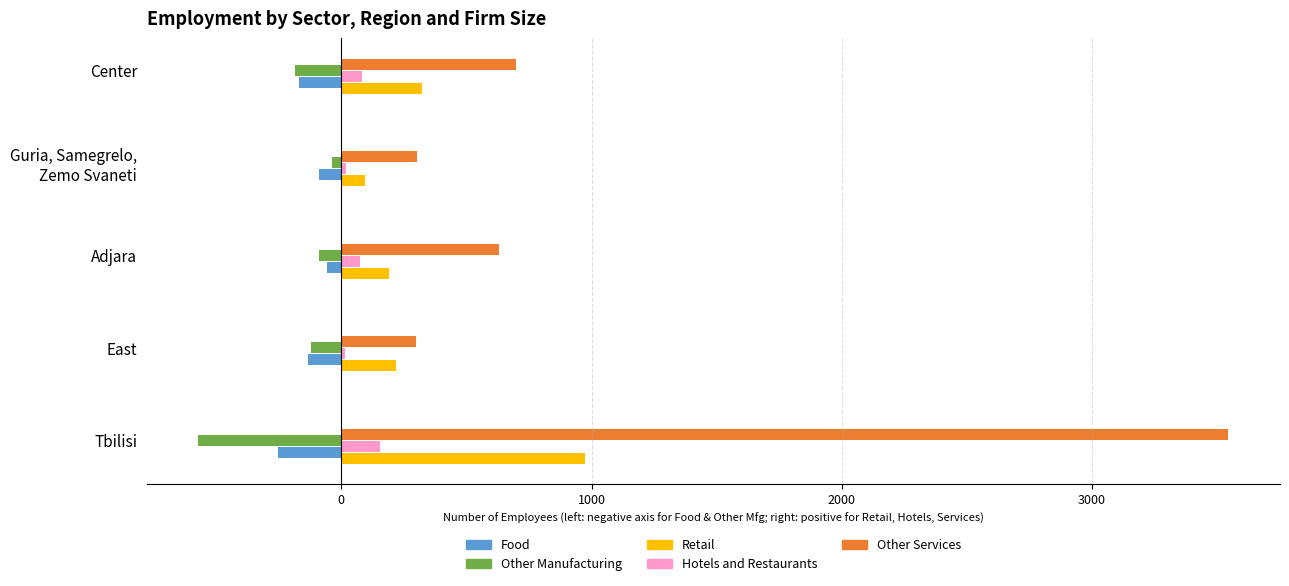

How many data points in Food are less than -134?

3